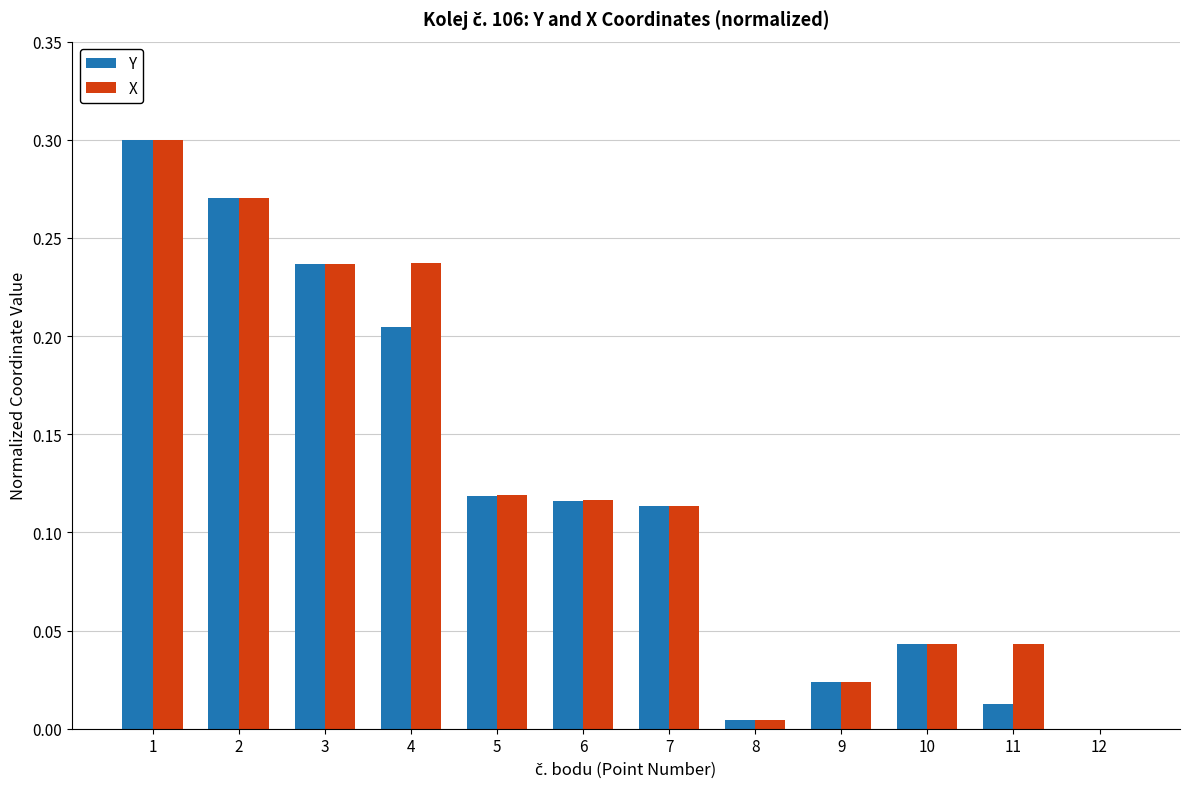

The X series shows 0.0 at 10. True or false?

True